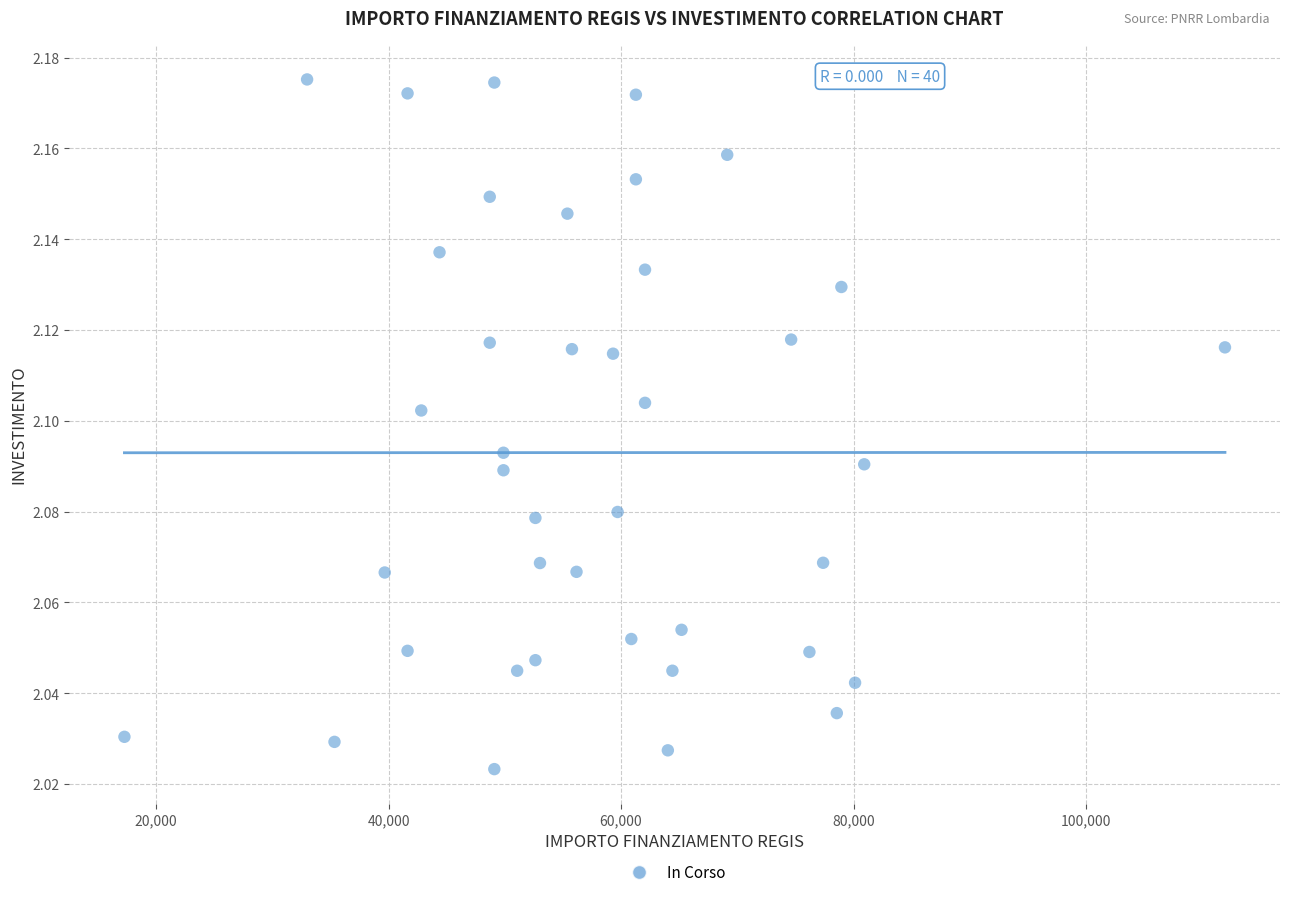

What is the range of X values (max minus min)?

94665.7